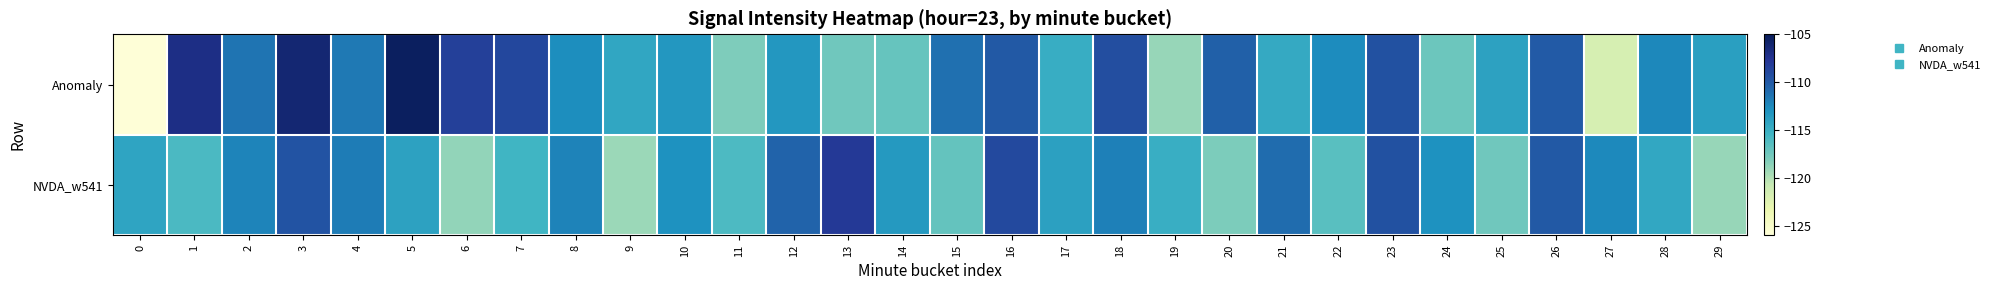

What is the spread (max minus min) of values at 2?

0.9